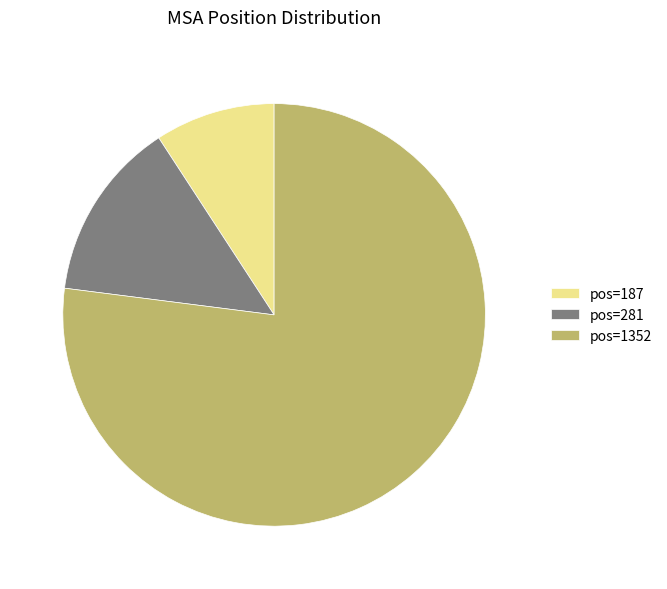

How many slices are in this pie chart?

3